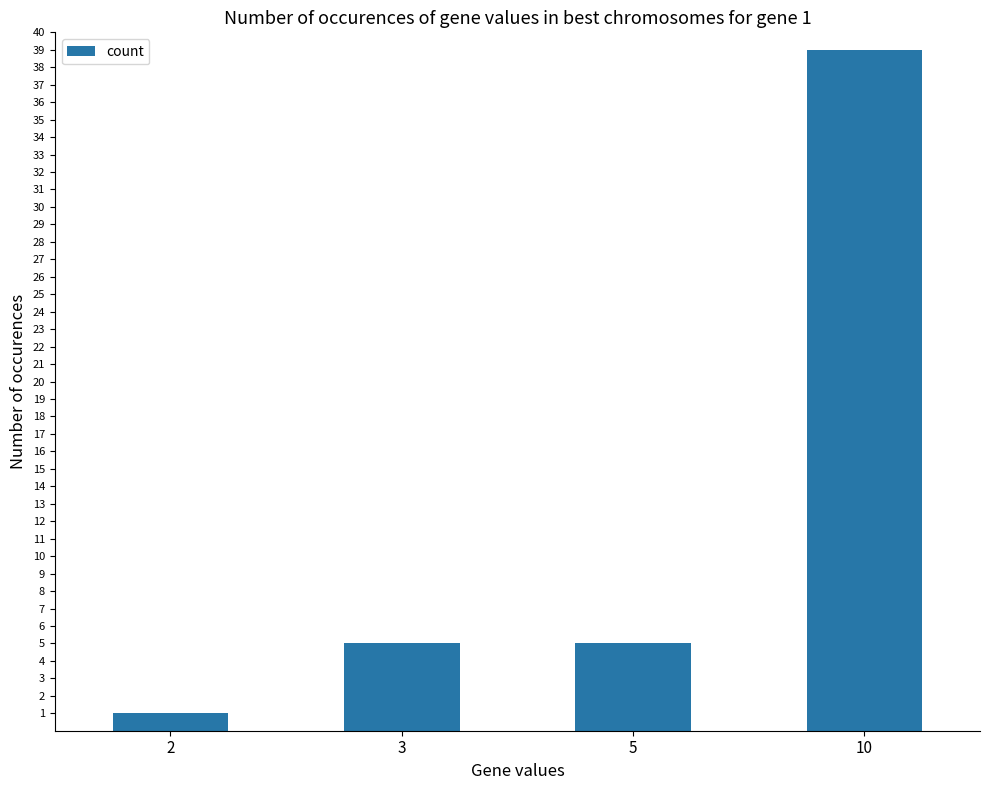

Which label corresponds to the smallest value in the chart?

2